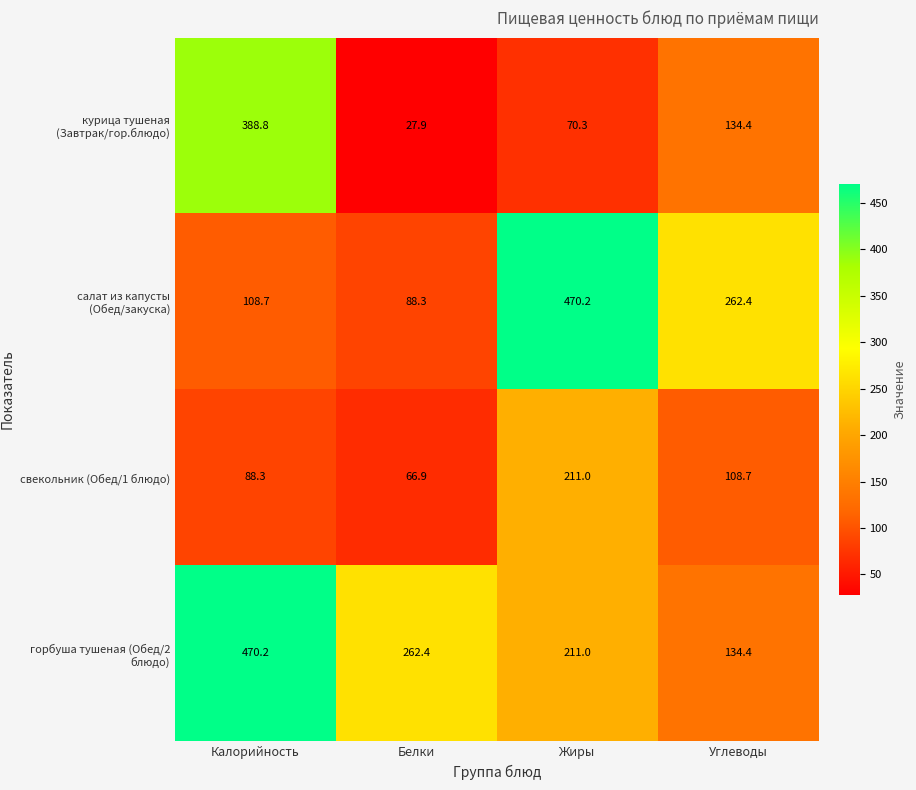

What is the difference between the горбуша тушеная (Обед/2 блюдо) values at Жиры and Калорийность?

259.2